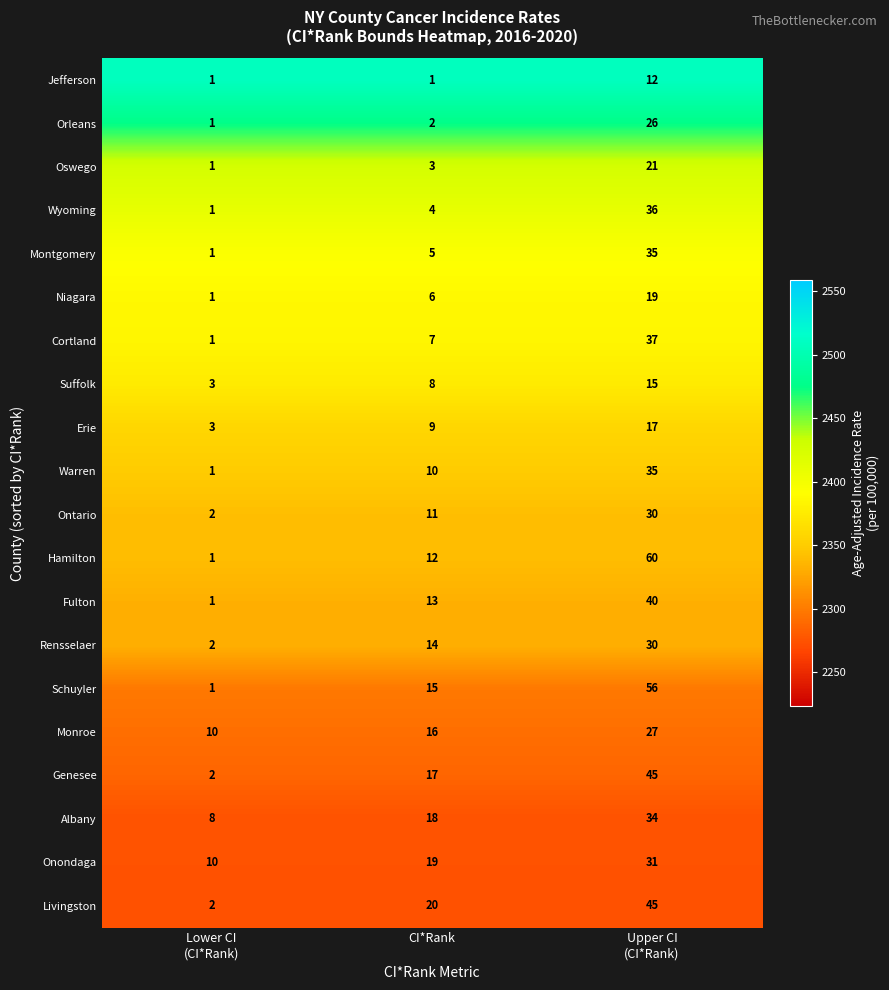

What is the average value of the Rensselaer series?

15